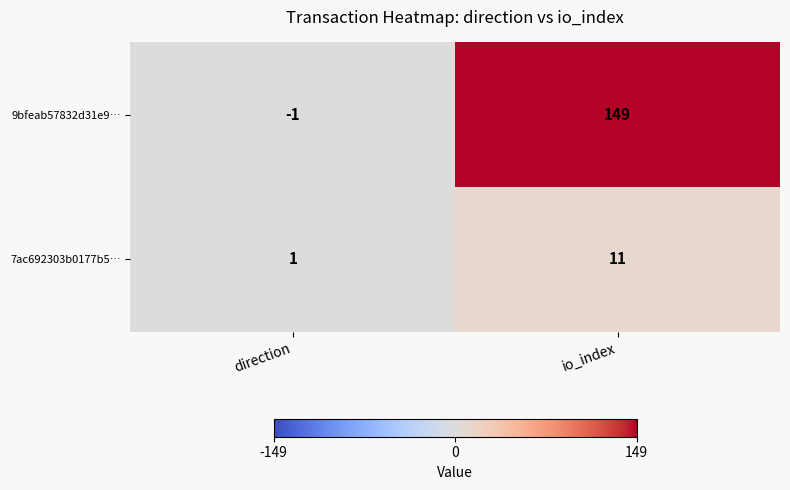

Reading right to left, what are all the values shown in this chart?

9bfeab57832d31e9…: io_index=149	direction=-1
7ac692303b0177b5…: io_index=11	direction=1